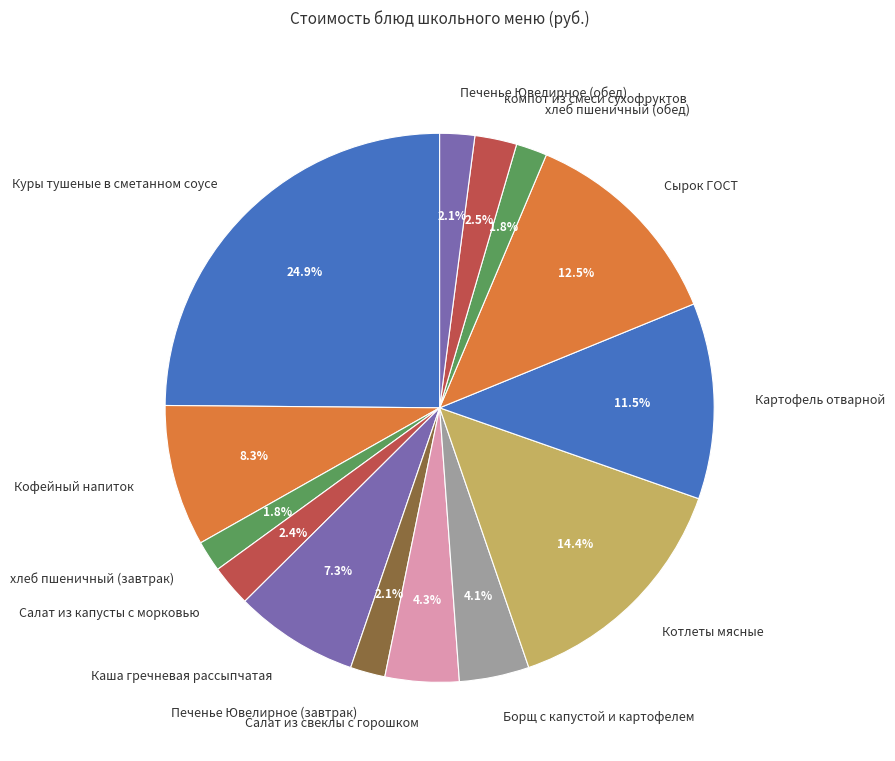

What is the largest slice in the pie chart?

Куры тушеные в сметанном соусе